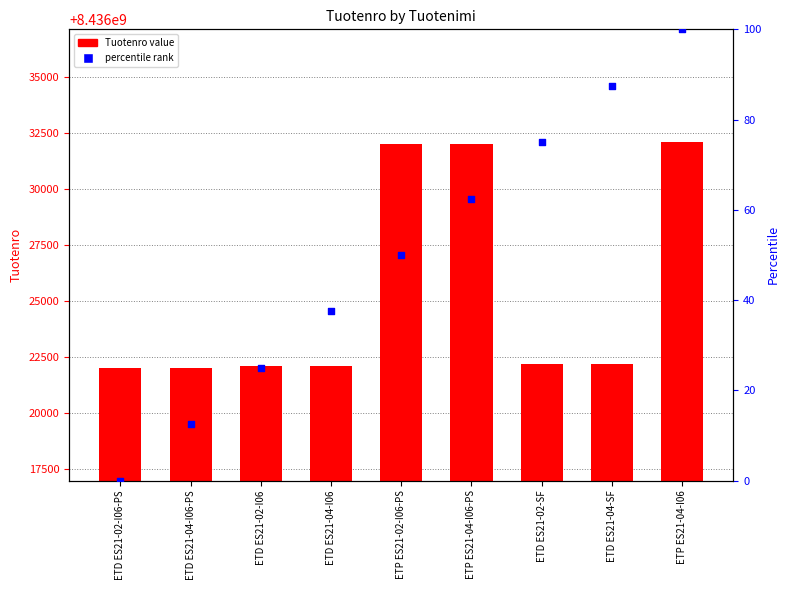

Is the value of percentile rank at ETP ES21-02-I06-PS greater than the value of Tuotenro at ETD ES21-04-I06-PS?

No